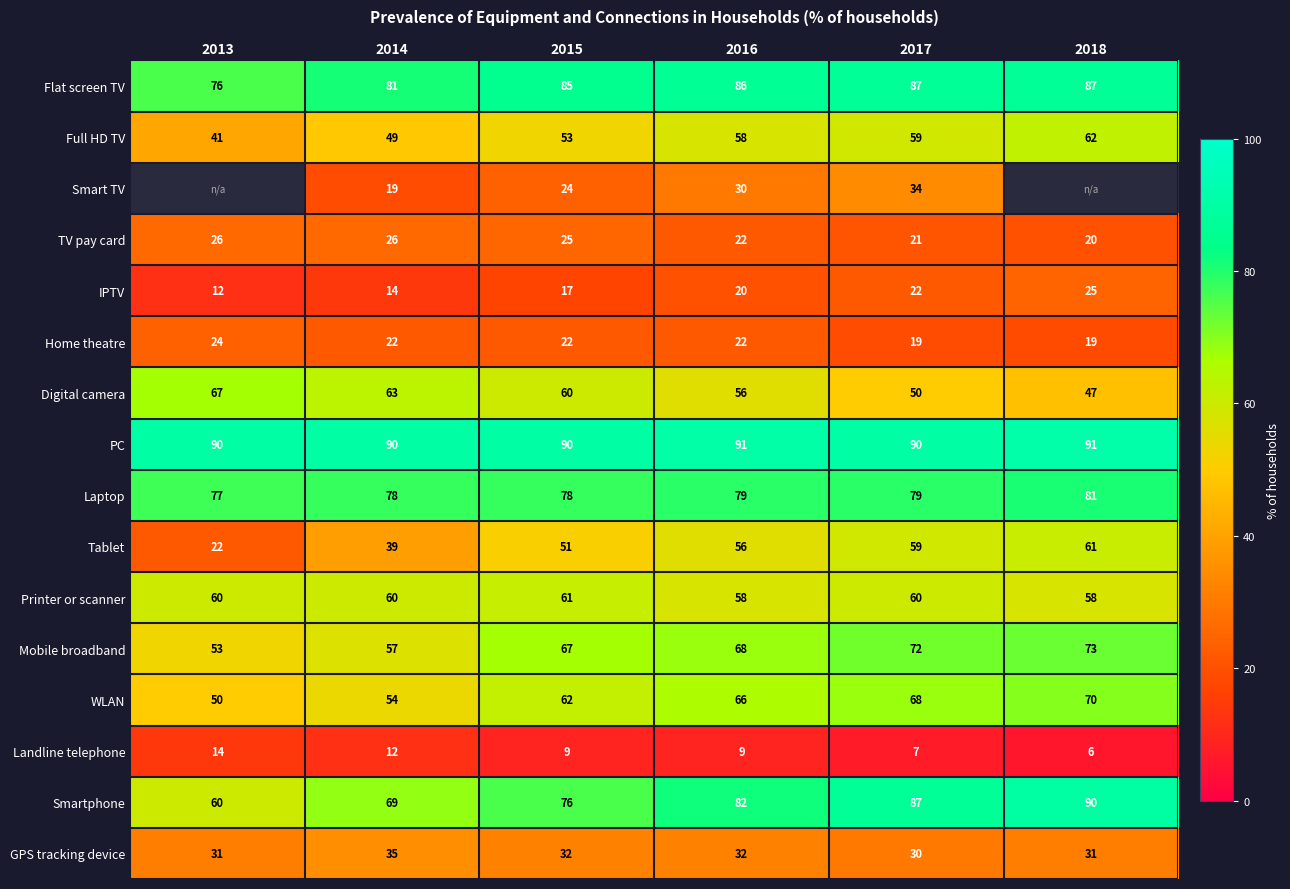

What is the average value of the Landline telephone series?

10